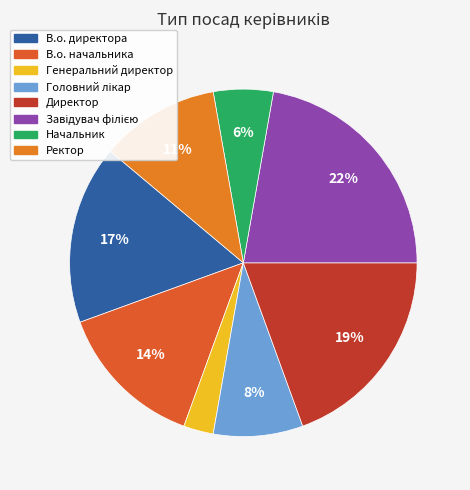

To the nearest percent, what is the average slice percentage?

12%